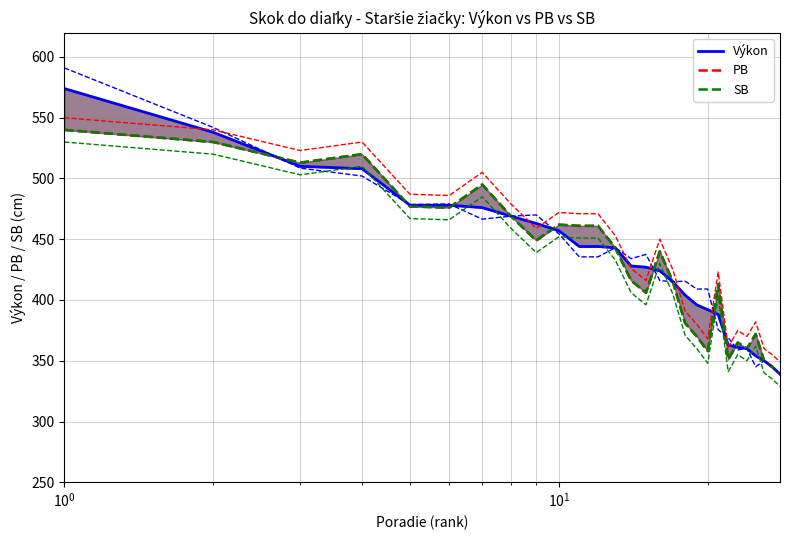

True or false: SB and PB cross at least once.

False